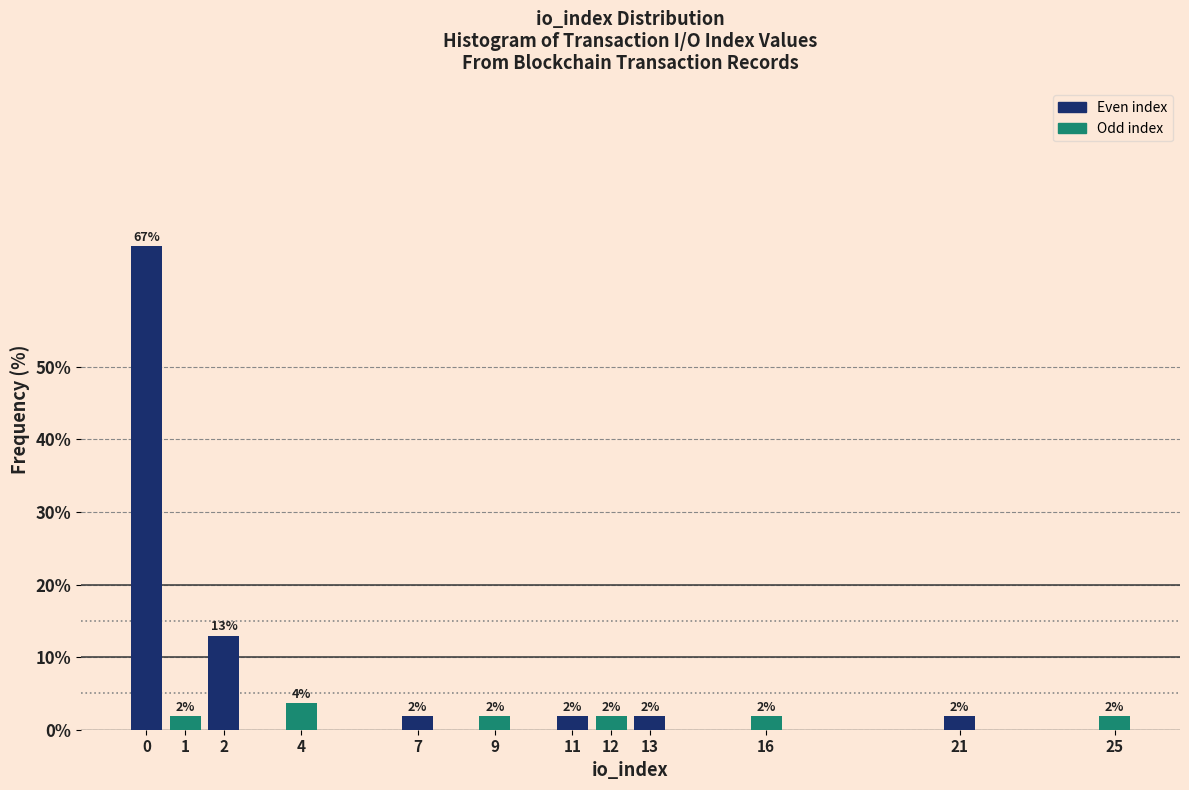

How many bars are there in total?

12